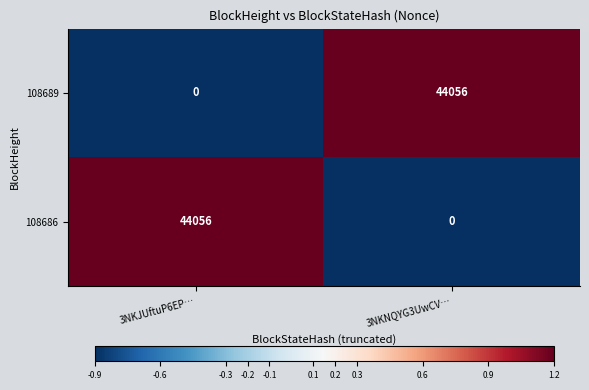

At how many categories does at least one series exceed 0?

2